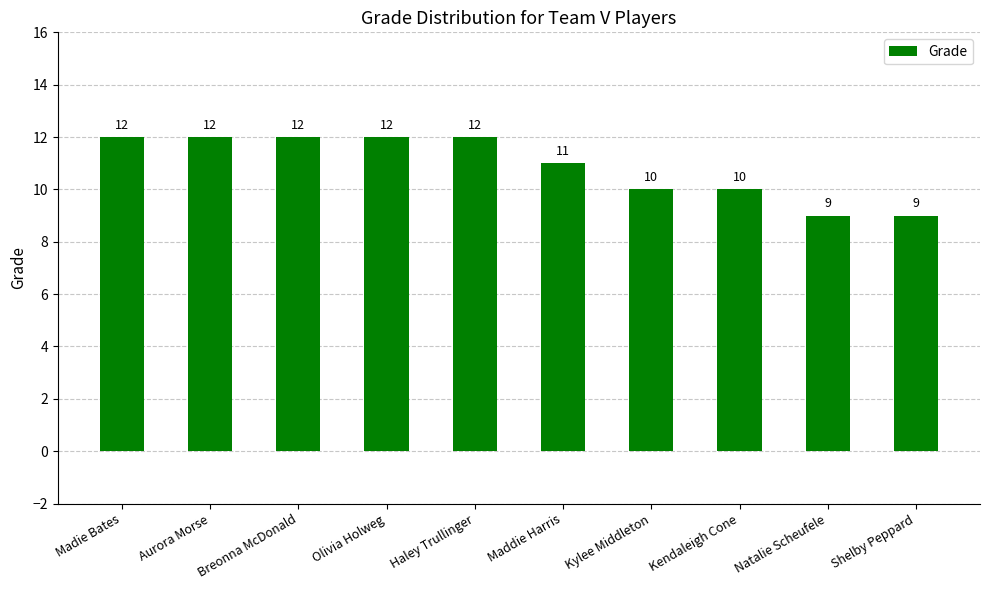

What is the change in value from Olivia Holweg to Kylee Middleton?

-2